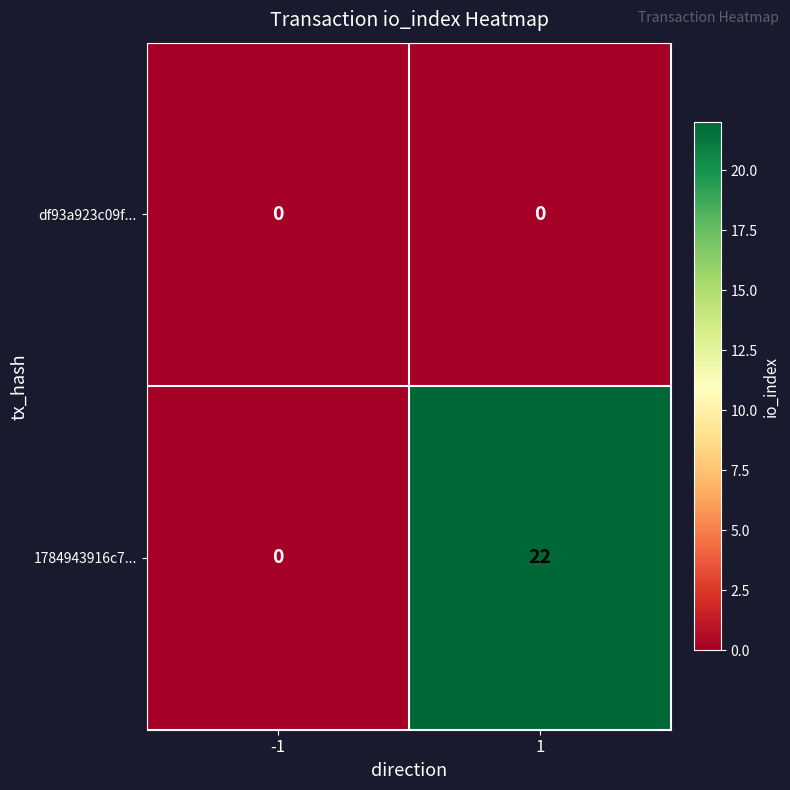

Which series has the largest total across all categories?

1784943916c7...